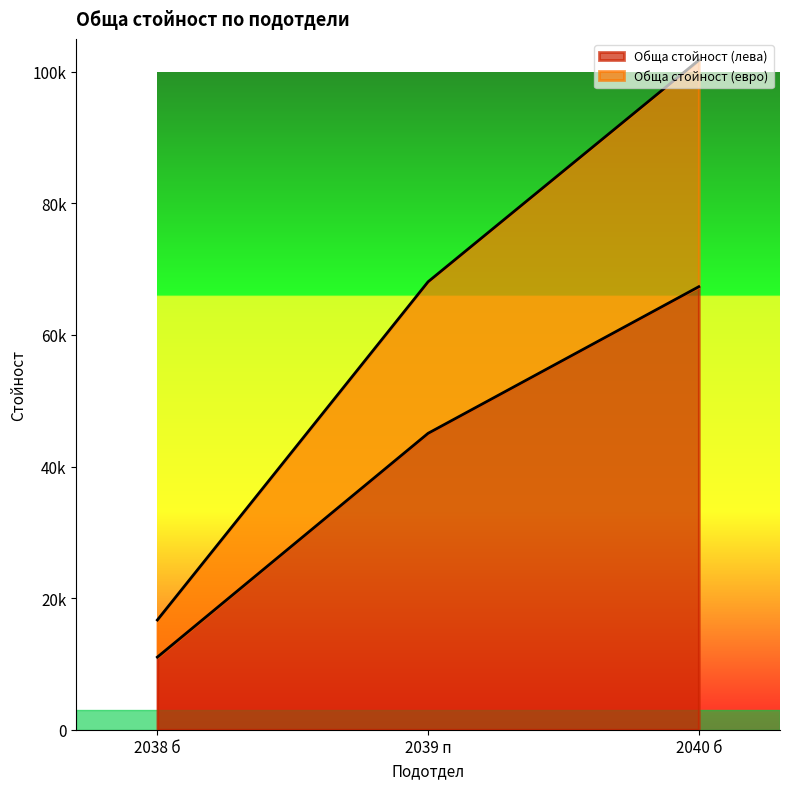

How many data points in Обща стойност (лева) are above 45050?

1